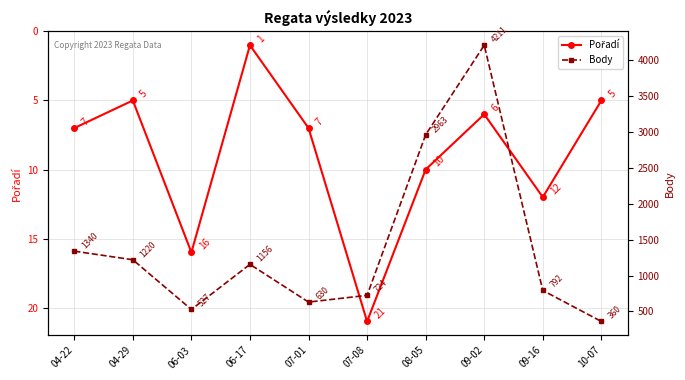

What is the difference between the maximum and minimum values in the Pořadí series?

20